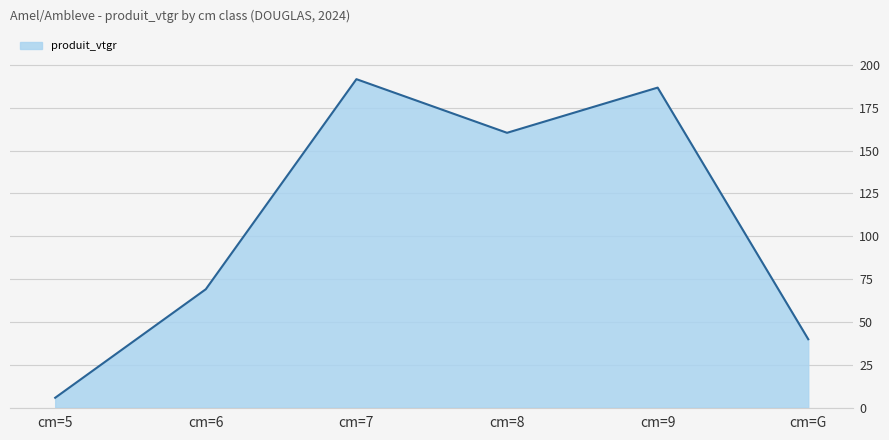

Reading left to right, extract all data points from this chart.

5.8	69.1	191.7	160.4	186.7	39.9